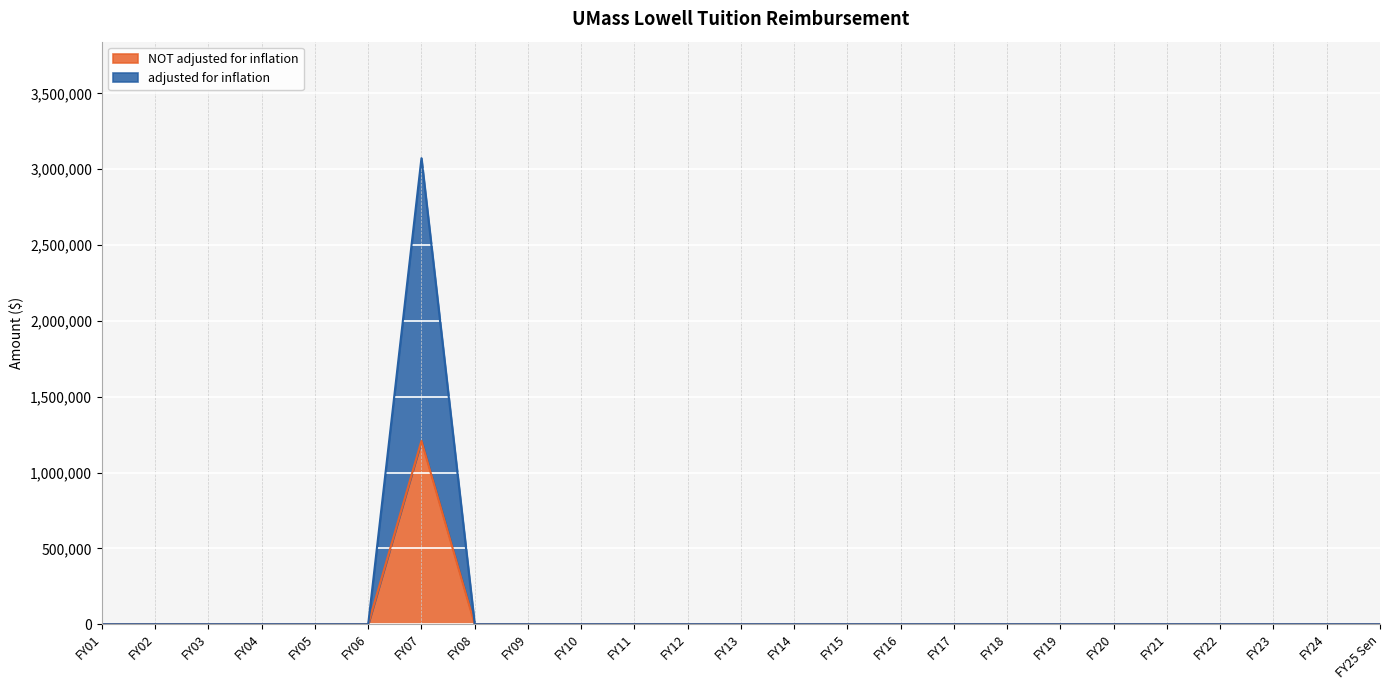

How many interior local peaks does the adjusted for inflation series have?

1